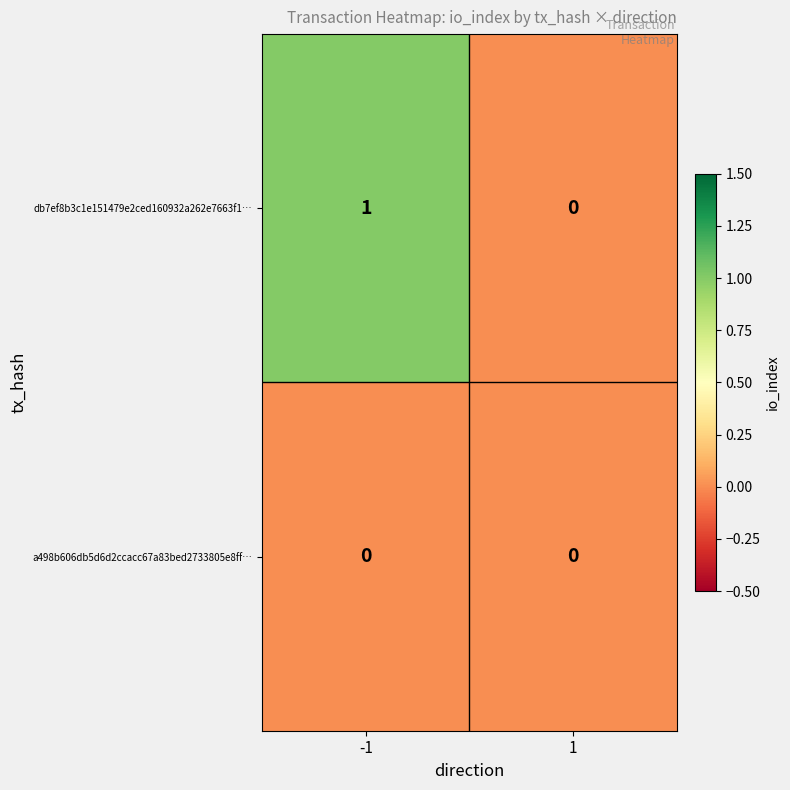

Rank the series by their maximum value, from highest to lowest.

db7ef8b3c1e151479e2ced160932a262e7663f1…, a498b606db5d6d2ccacc67a83bed2733805e8ff…